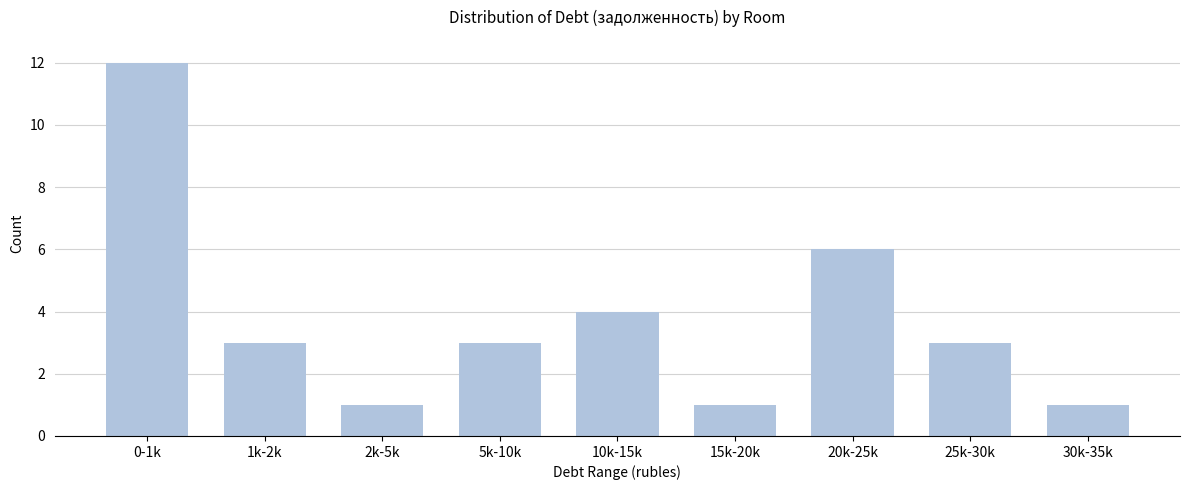

Reading left to right, what are all the values shown in this chart?

0-1k=12	1k-2k=3	2k-5k=1	5k-10k=3	10k-15k=4	15k-20k=1	20k-25k=6	25k-30k=3	30k-35k=1